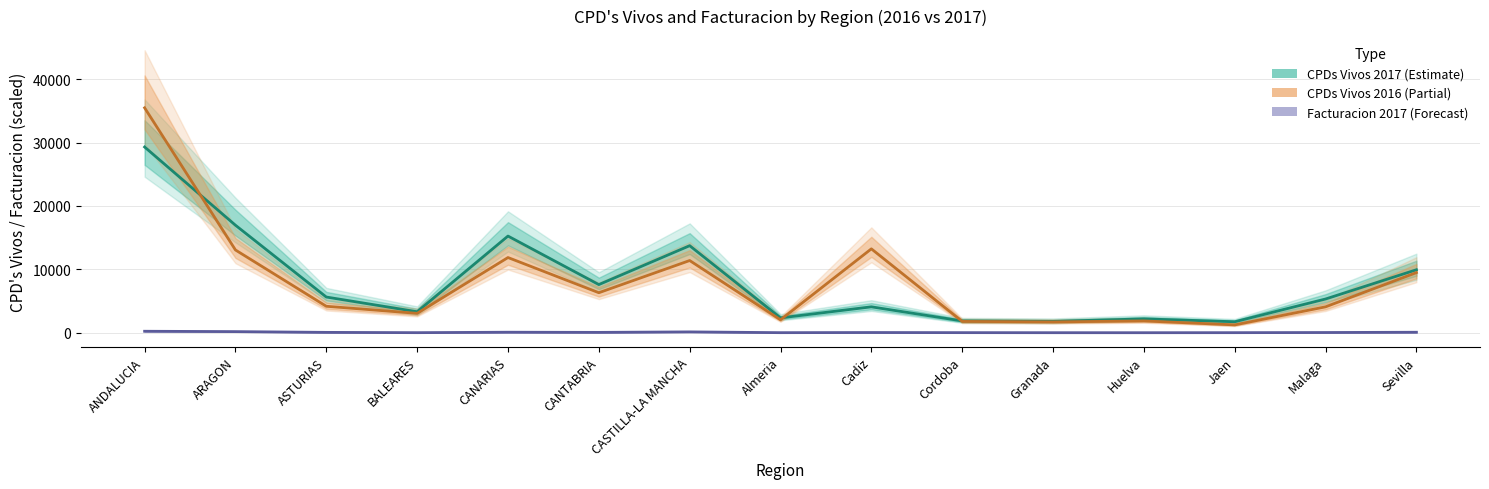

Where does the Facturacion 2017 (×10⁻⁵, Forecast) series first go above 40?

ANDALUCIA